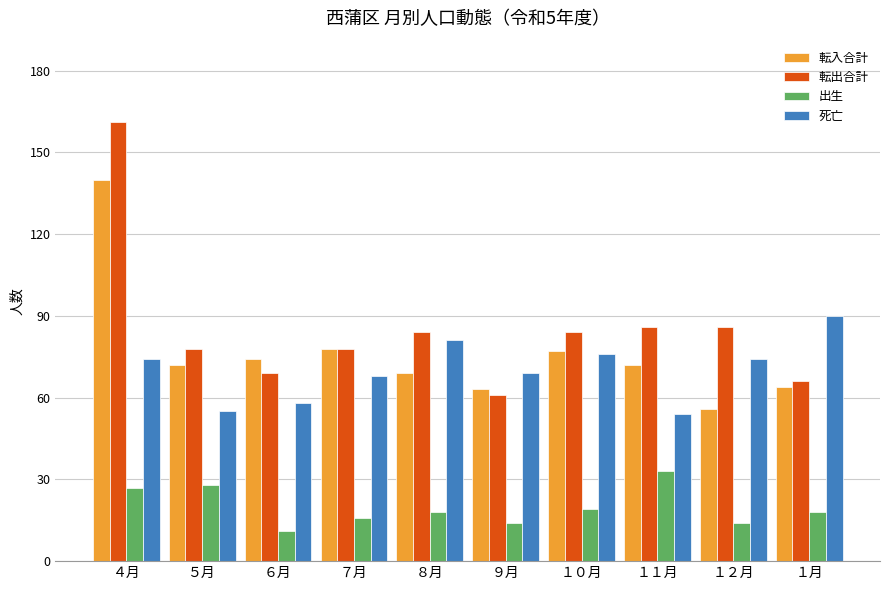

Which series has the largest range (max minus min)?

転出合計